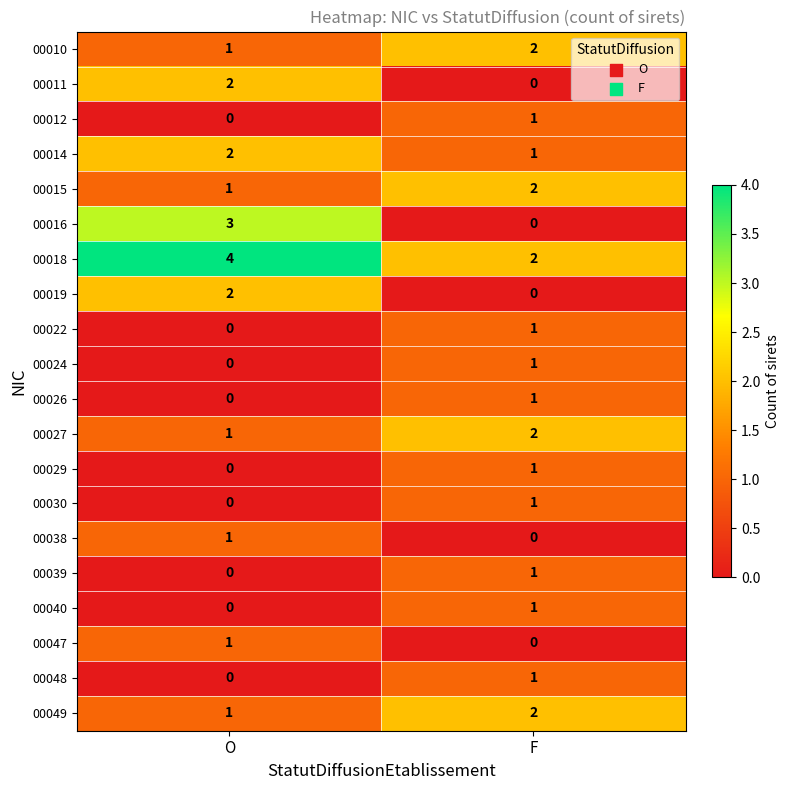

Count the number of categories in the chart.

2